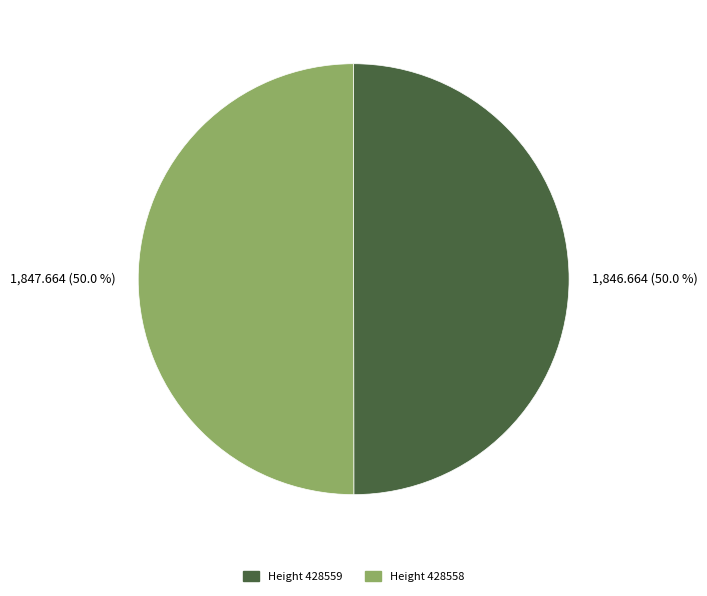

Which slice is the smallest?

428559